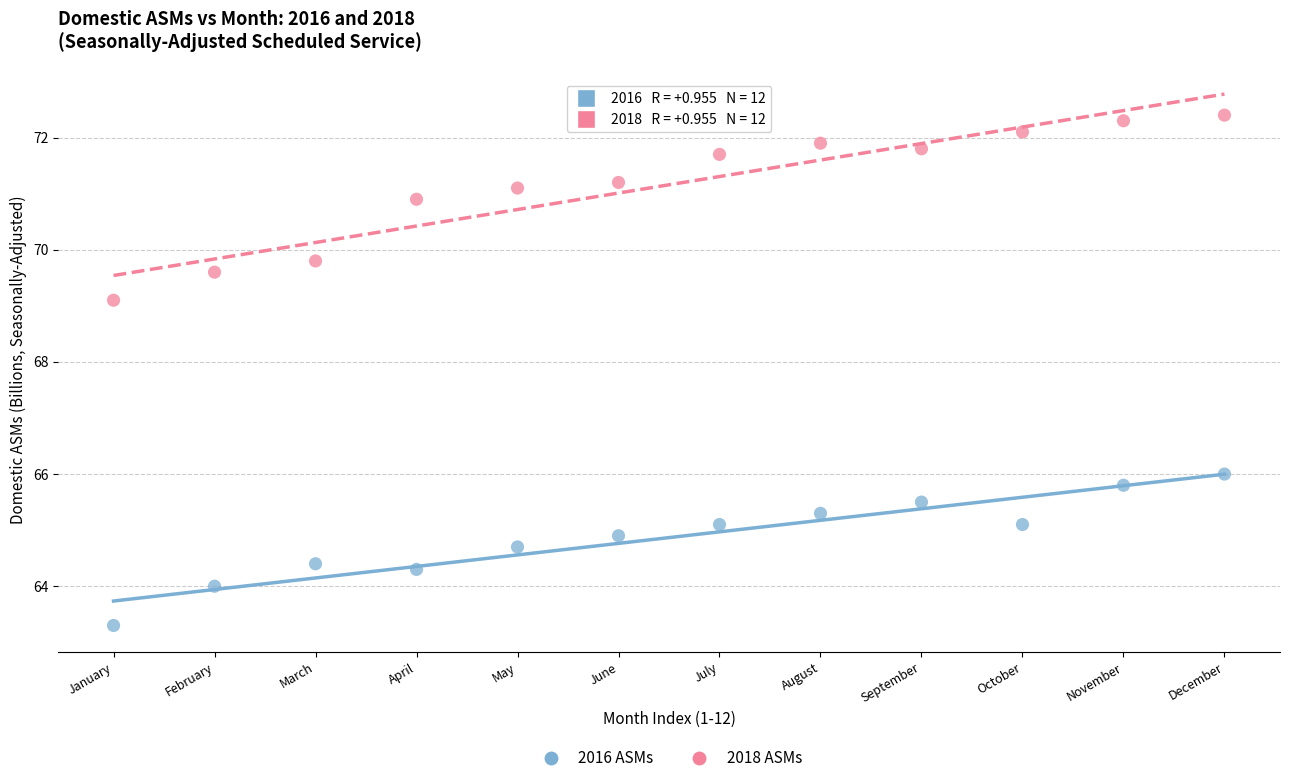

Across all series, what Y value is closest to 67?

66.0